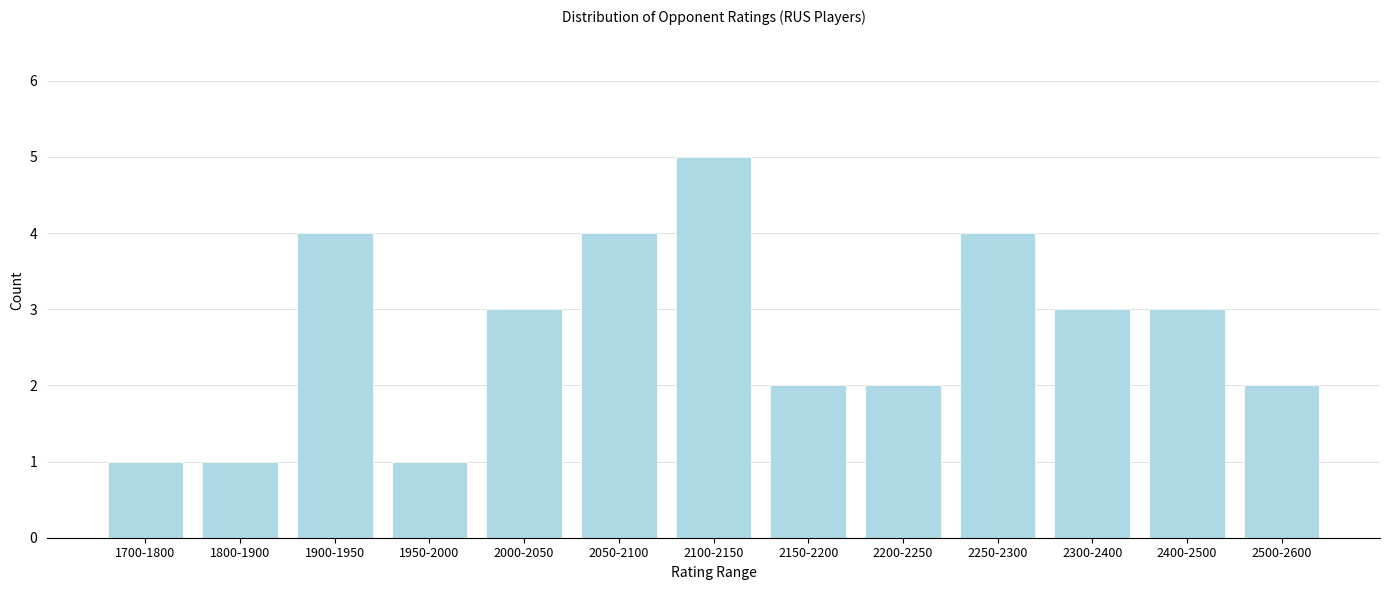

Reading right to left, list all the values displayed in this chart.

2500-2600=2	2400-2500=3	2300-2400=3	2250-2300=4	2200-2250=2	2150-2200=2	2100-2150=5	2050-2100=4	2000-2050=3	1950-2000=1	1900-1950=4	1800-1900=1	1700-1800=1